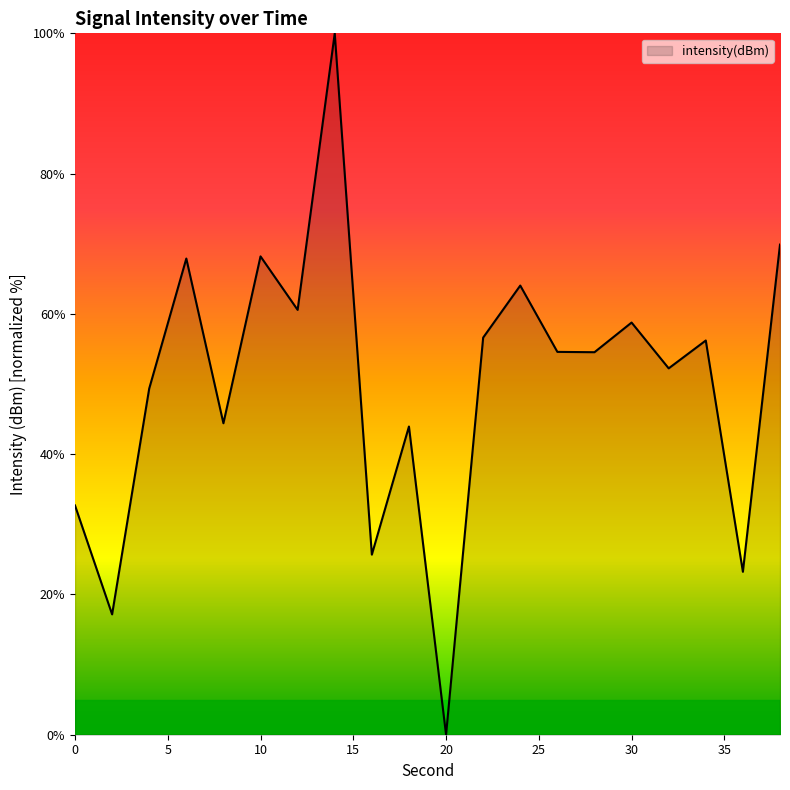

What is the difference between the maximum and minimum values?

100.0